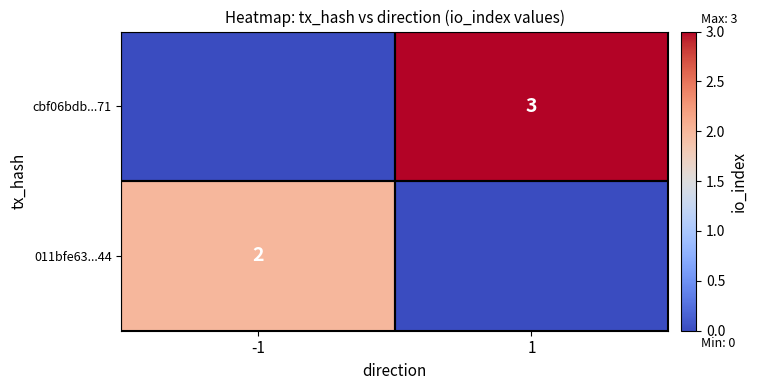

The value of cbf06bdb...71 at 1 is 3. True or false?

True